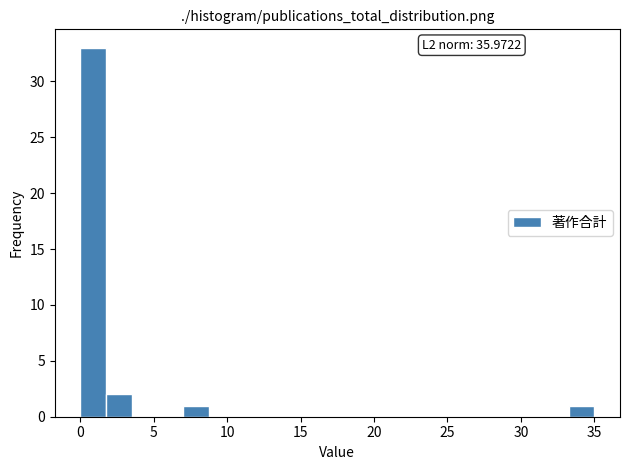

Around what value on the x-axis is the tallest bar? Give the approximate position of its centre, as read against the axis.

1.0